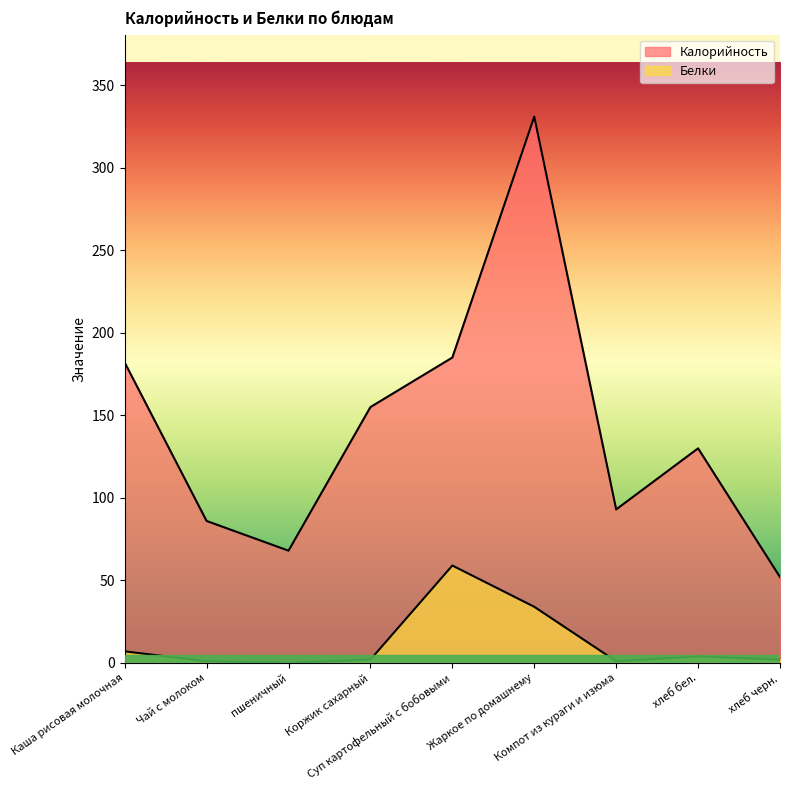

At which label does Белки reach its peak?

Суп картофельный с бобовыми